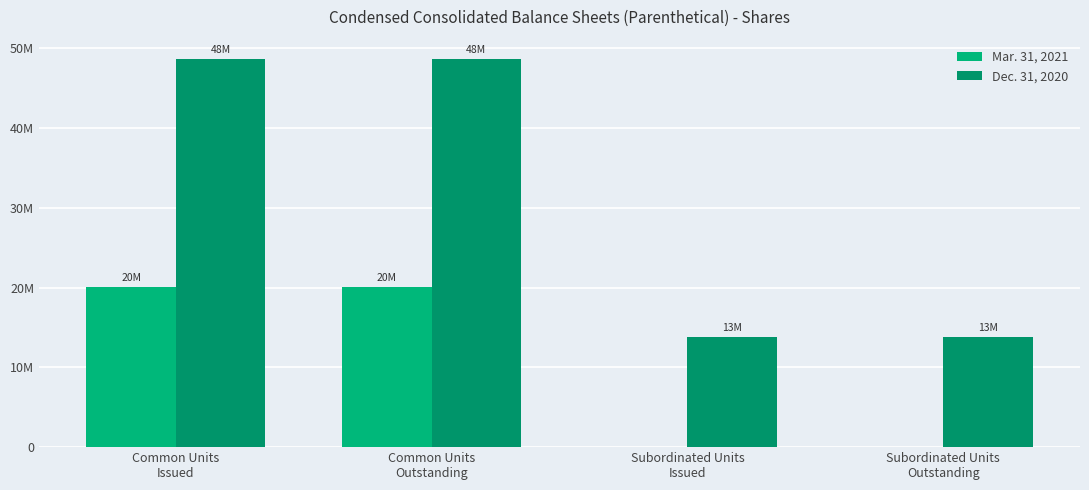

True or false: Dec. 31, 2020 has a value of 13750000 at Subordinated Units
Outstanding.

True